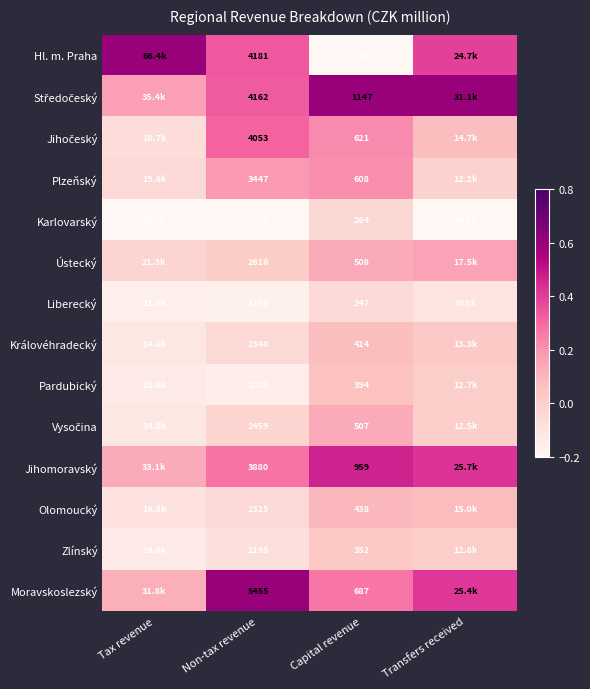

List the labels in order of Karlovarský value, smallest first.

Capital revenue, Non-tax revenue, Transfers received, Tax revenue